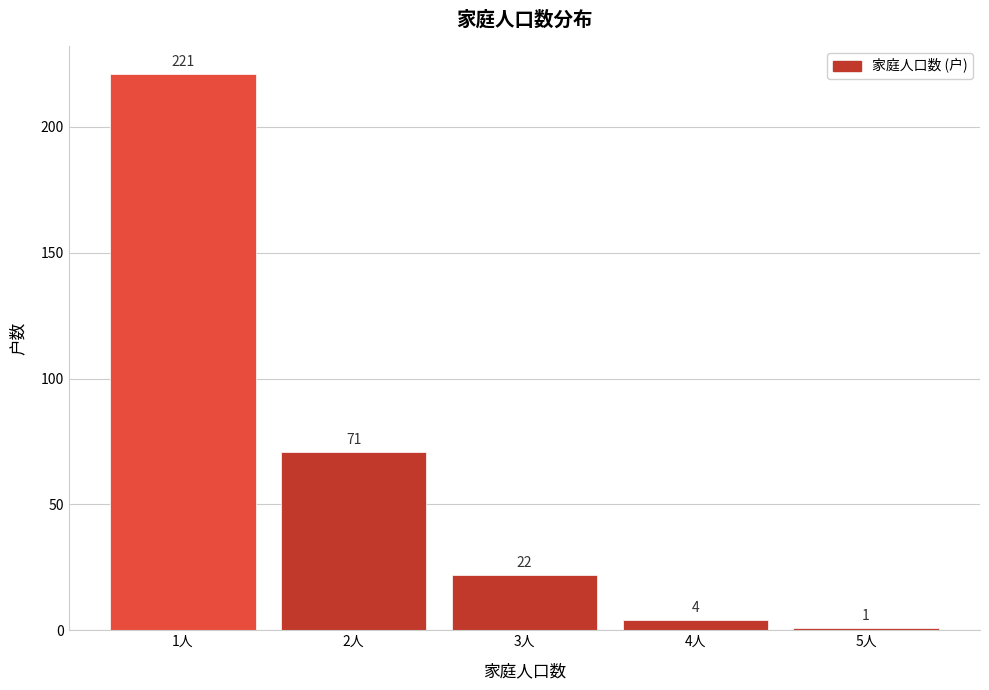

Reading right to left, transcribe all the data shown in this chart.

1	4	22	71	221